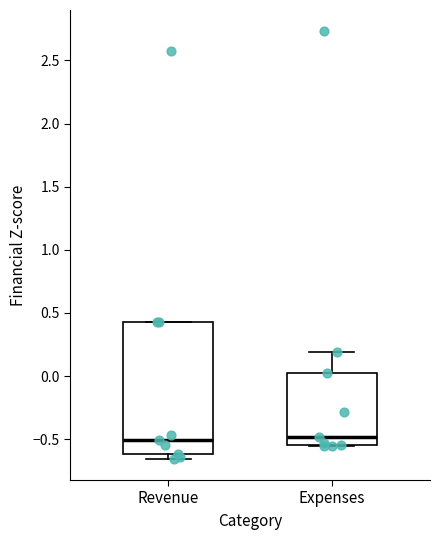

Reading left to right, read every box against the y-axis: the position of its median line, the range the box covers, and the ends of its whiskers. The values are not printed on the chart, so give them approximately, as read against the axis.

Revenue: median -0.50, box -0.60 to 0.45, whiskers -0.65 to 0.45
Expenses: median -0.50, box -0.55 to 0.05, whiskers -0.55 to 0.20